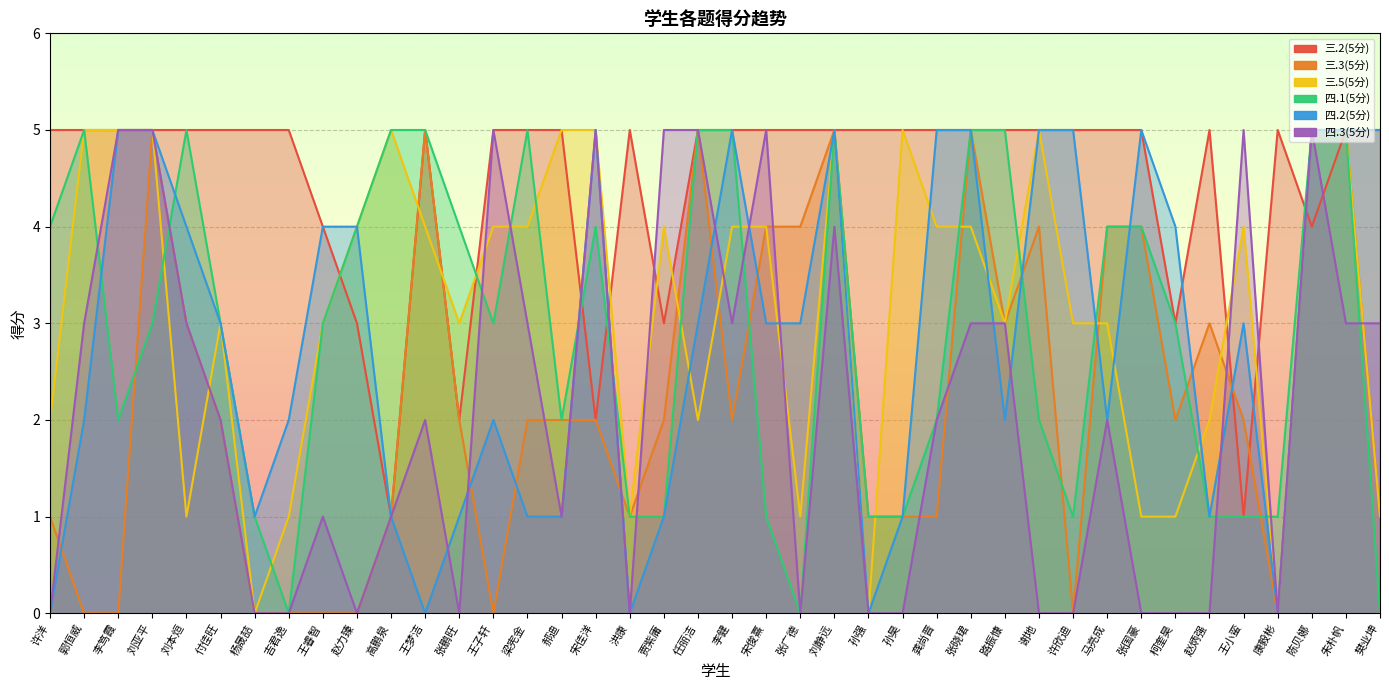

Reading left to right, transcribe all the data shown in this chart.

三.2(5分): 许洋=5	郭恒威=5	李笃霞=5	刘亚平=5	刘本烜=5	付佳旺=5	杨晟喆=5	吉君逸=5	王睿智=4	赵力臻=3	高鹏泉=1	王梦洁=5	张鹏旺=2	王子轩=5	梁宪金=5	郝迪=5	宋佳洋=2	洪康=5	贾紫庸=3	任丽洁=5	李健=5	宋俊熹=5	张广德=5	刘静远=5	孙强=5	孙昊=5	龚尚晋=5	张晓珺=5	路振慷=5	谢地=5	许欣迪=5	马亮成=5	张国豪=5	柯奎昊=3	赵炳强=5	王小蛮=1	康毅彬=5	陈贝娜=4	朱朴帆=5	樊业坤=5
三.3(5分): 许洋=1	郭恒威=0	李笃霞=0	刘亚平=5	刘本烜=3	付佳旺=2	杨晟喆=0	吉君逸=0	王睿智=0	赵力臻=0	高鹏泉=1	王梦洁=5	张鹏旺=2	王子轩=0	梁宪金=2	郝迪=2	宋佳洋=2	洪康=1	贾紫庸=2	任丽洁=5	李健=2	宋俊熹=4	张广德=4	刘静远=5	孙强=1	孙昊=1	龚尚晋=1	张晓珺=5	路振慷=3	谢地=4	许欣迪=0	马亮成=4	张国豪=4	柯奎昊=2	赵炳强=3	王小蛮=2	康毅彬=0	陈贝娜=5	朱朴帆=5	樊业坤=1
三.5(5分): 许洋=2	郭恒威=5	李笃霞=5	刘亚平=5	刘本烜=1	付佳旺=3	杨晟喆=0	吉君逸=1	王睿智=3	赵力臻=4	高鹏泉=5	王梦洁=4	张鹏旺=3	王子轩=4	梁宪金=4	郝迪=5	宋佳洋=5	洪康=1	贾紫庸=4	任丽洁=2	李健=4	宋俊熹=4	张广德=1	刘静远=5	孙强=0	孙昊=5	龚尚晋=4	张晓珺=4	路振慷=3	谢地=5	许欣迪=3	马亮成=3	张国豪=1	柯奎昊=1	赵炳强=2	王小蛮=4	康毅彬=0	陈贝娜=5	朱朴帆=5	樊业坤=1
四.1(5分): 许洋=4	郭恒威=5	李笃霞=2	刘亚平=3	刘本烜=5	付佳旺=3	杨晟喆=1	吉君逸=0	王睿智=3	赵力臻=4	高鹏泉=5	王梦洁=5	张鹏旺=4	王子轩=3	梁宪金=5	郝迪=2	宋佳洋=4	洪康=1	贾紫庸=1	任丽洁=5	李健=5	宋俊熹=1	张广德=0	刘静远=5	孙强=1	孙昊=1	龚尚晋=2	张晓珺=5	路振慷=5	谢地=2	许欣迪=1	马亮成=4	张国豪=4	柯奎昊=3	赵炳强=1	王小蛮=1	康毅彬=1	陈贝娜=5	朱朴帆=5	樊业坤=0
四.2(5分): 许洋=0	郭恒威=2	李笃霞=5	刘亚平=5	刘本烜=4	付佳旺=3	杨晟喆=1	吉君逸=2	王睿智=4	赵力臻=4	高鹏泉=1	王梦洁=0	张鹏旺=1	王子轩=2	梁宪金=1	郝迪=1	宋佳洋=5	洪康=0	贾紫庸=1	任丽洁=3	李健=5	宋俊熹=3	张广德=3	刘静远=5	孙强=0	孙昊=1	龚尚晋=5	张晓珺=5	路振慷=2	谢地=5	许欣迪=5	马亮成=2	张国豪=5	柯奎昊=4	赵炳强=1	王小蛮=3	康毅彬=0	陈贝娜=5	朱朴帆=5	樊业坤=5
四.3(5分): 许洋=0	郭恒威=3	李笃霞=5	刘亚平=5	刘本烜=3	付佳旺=2	杨晟喆=0	吉君逸=0	王睿智=1	赵力臻=0	高鹏泉=1	王梦洁=2	张鹏旺=0	王子轩=5	梁宪金=3	郝迪=1	宋佳洋=5	洪康=0	贾紫庸=5	任丽洁=5	李健=3	宋俊熹=5	张广德=0	刘静远=4	孙强=0	孙昊=0	龚尚晋=2	张晓珺=3	路振慷=3	谢地=0	许欣迪=0	马亮成=2	张国豪=0	柯奎昊=0	赵炳强=0	王小蛮=5	康毅彬=0	陈贝娜=5	朱朴帆=3	樊业坤=3